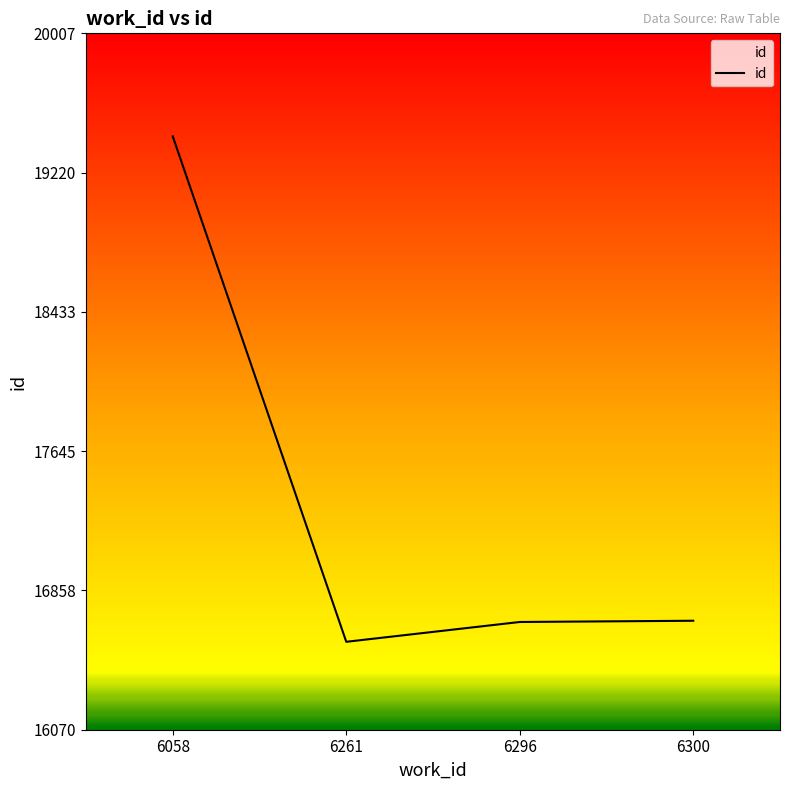

Where does the data first go above 16687?

6058